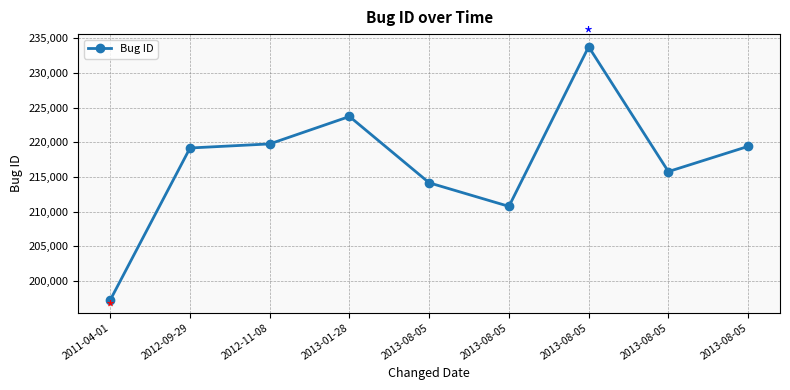

How many distinct data groups are displayed?

1